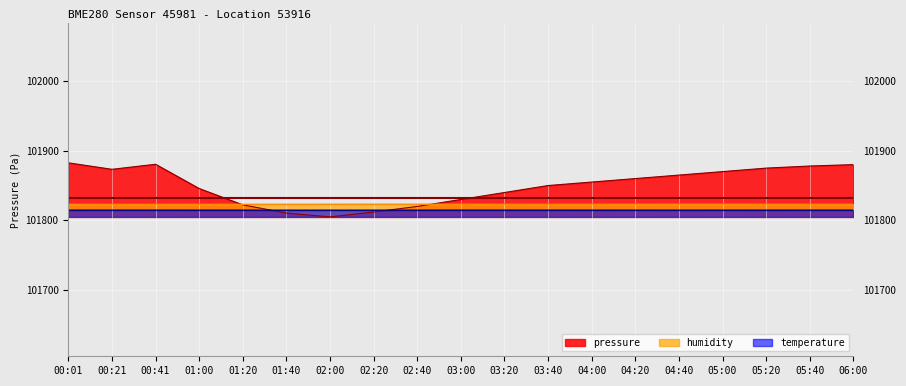

Is it true that temperature equals 101814.6 at 03:40?

True